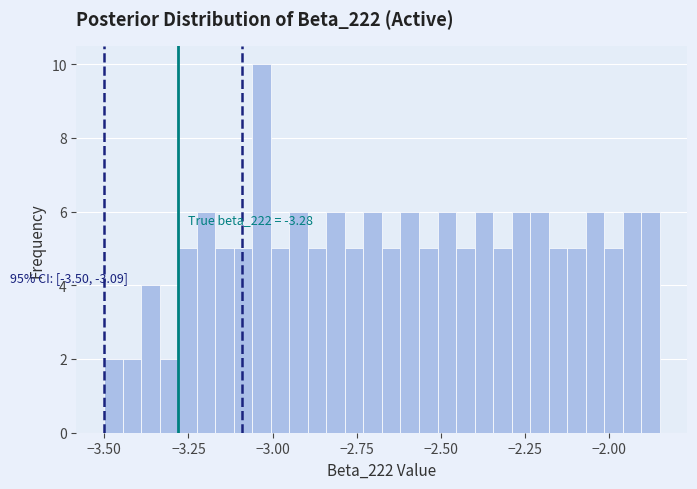

Read against the x-axis, roughly where is the centre of the tallest bar?

-3.05